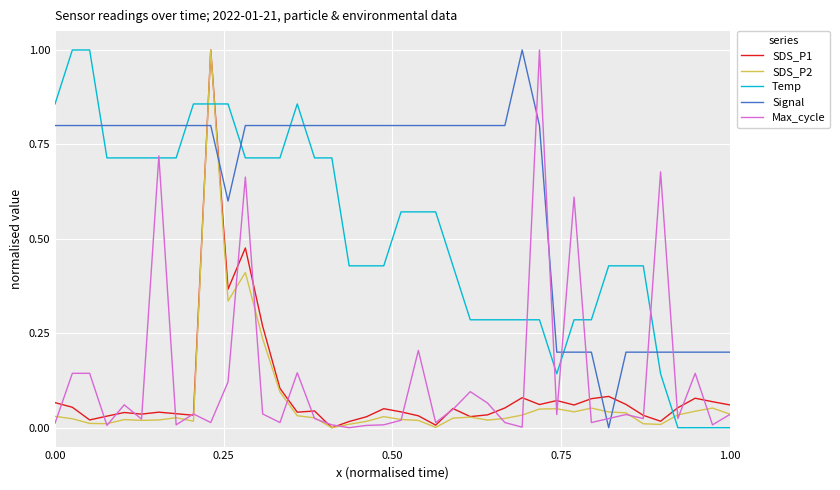

What are all the series names shown in the legend?

SDS_P1, SDS_P2, Temp, Signal, Max_cycle